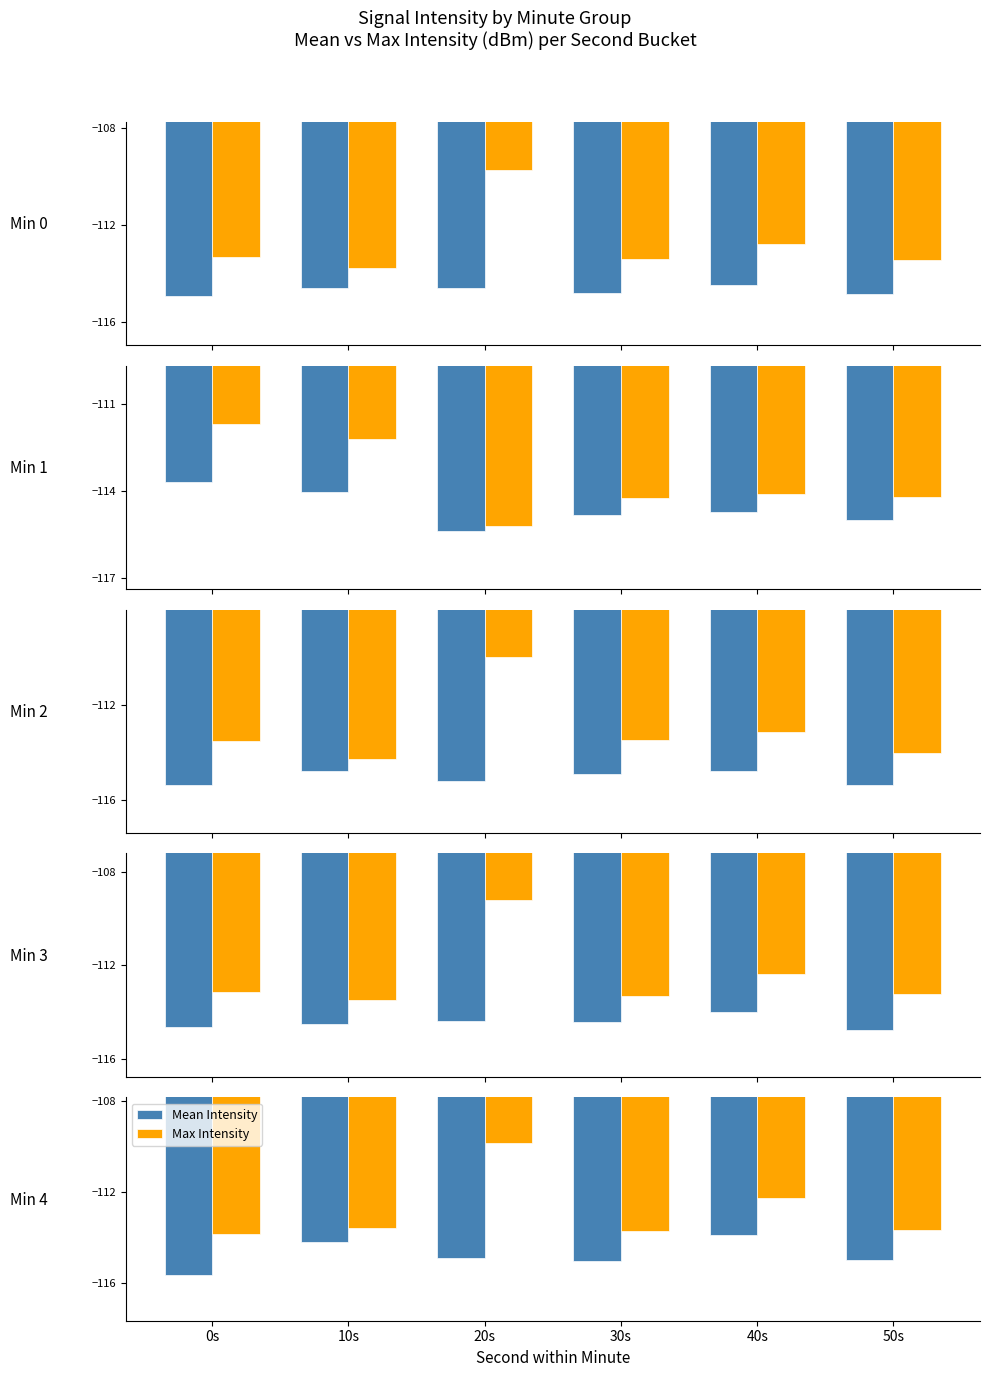

Between 50s and 40s, which is larger?

40s